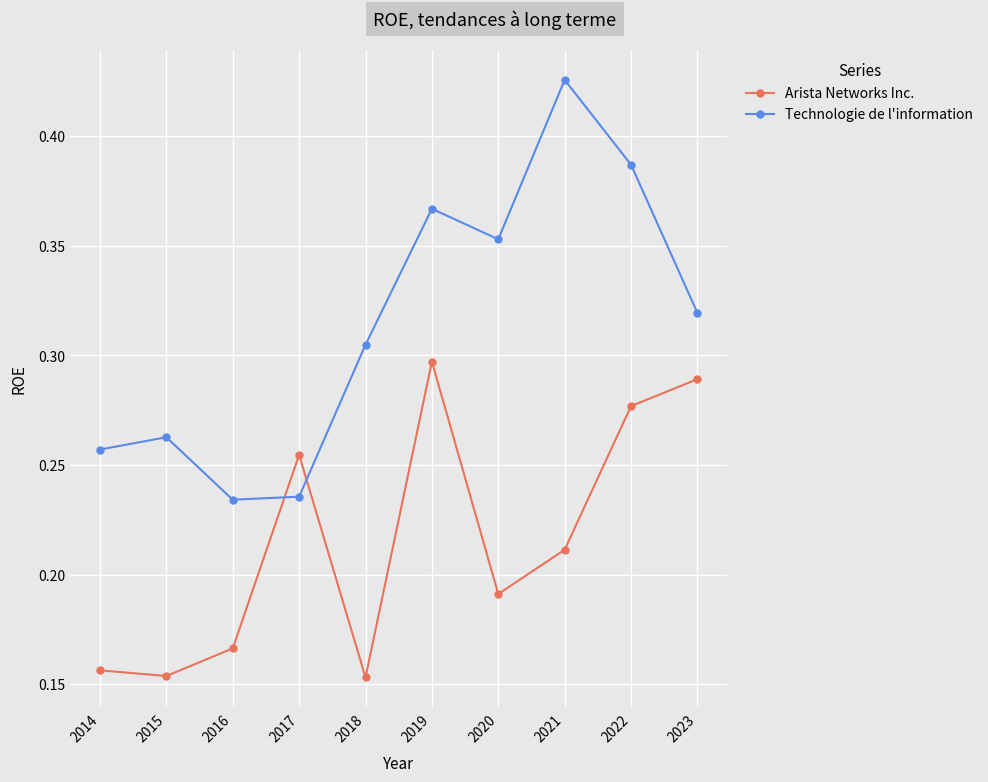

True or false: Technologie de l'information has a value of 0.4 at 2015.

False